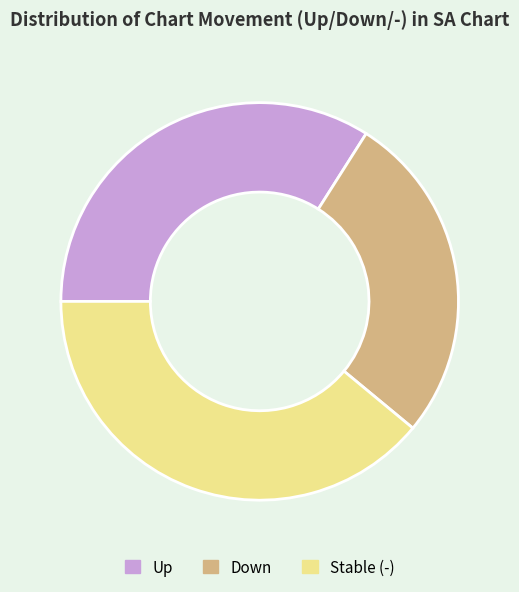

Is it true that Stable (-) is 39% of the pie?

True